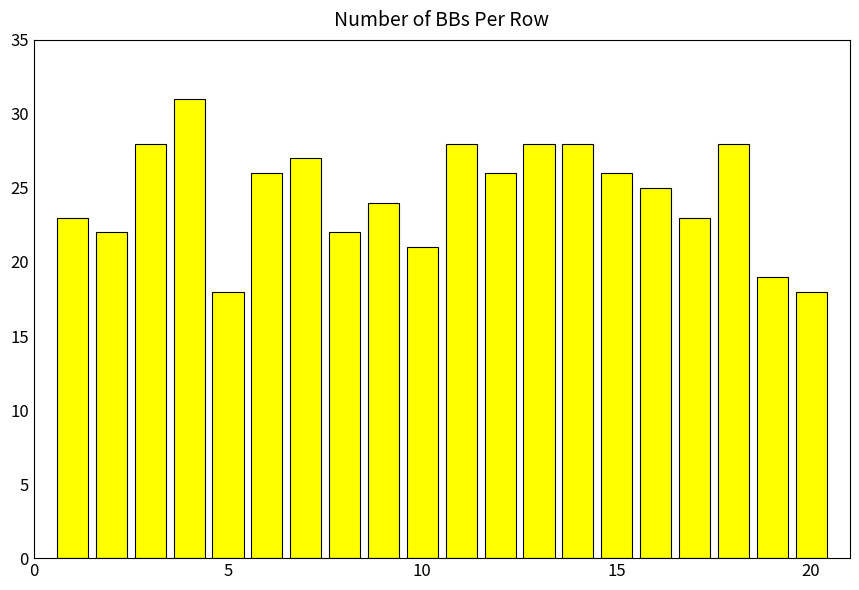

What is the maximum value shown in the chart?

31